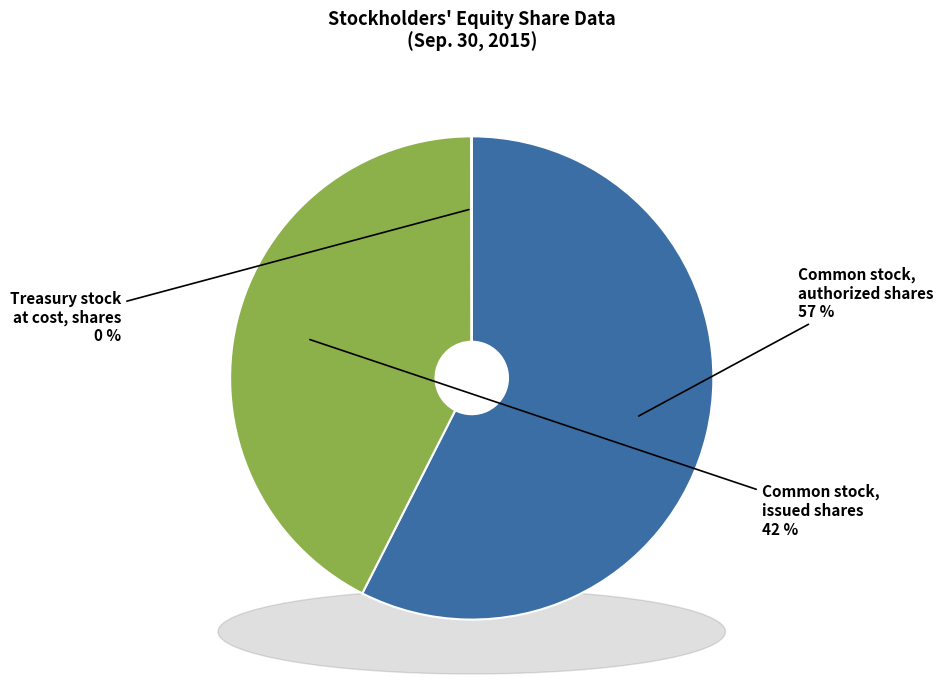

The Common stock, issued shares slice represents 42% of the pie. True or false?

True